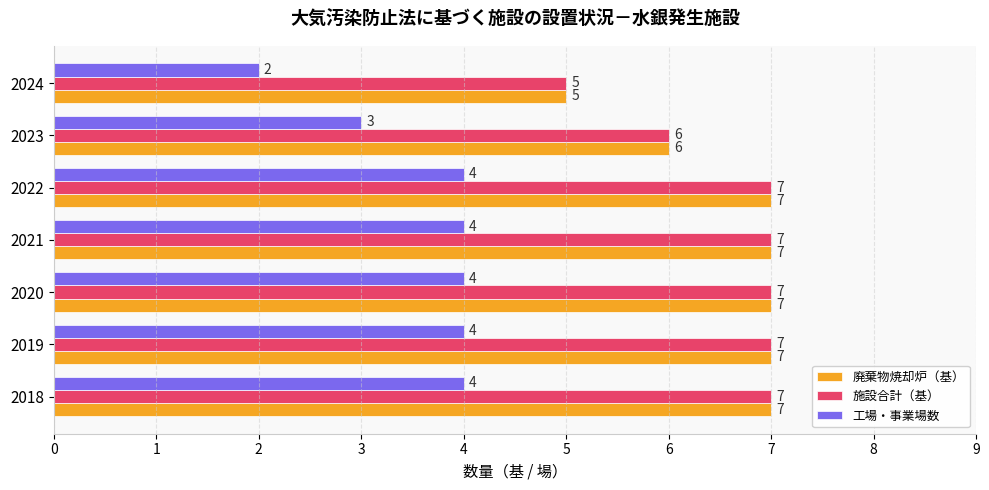

How many series are shown in this chart?

3